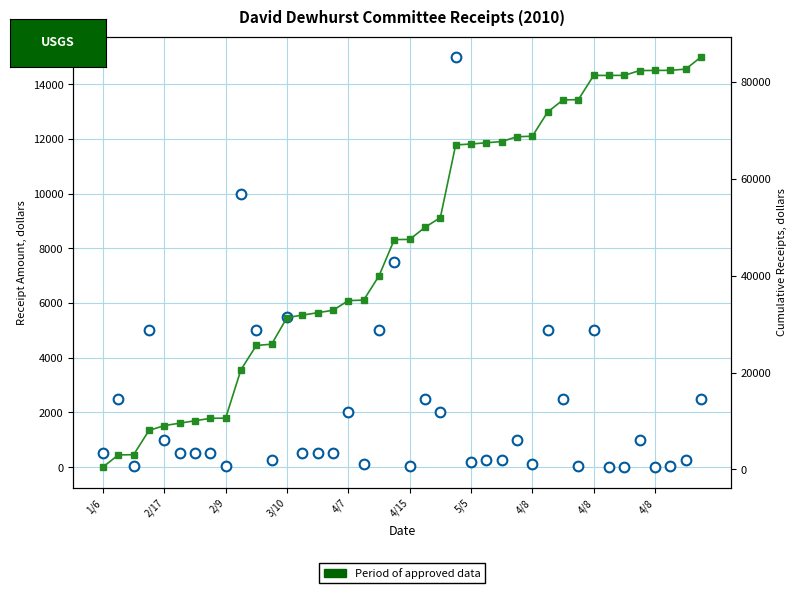

True or false: Receipt Amount has a value of 5000 at 10.

True